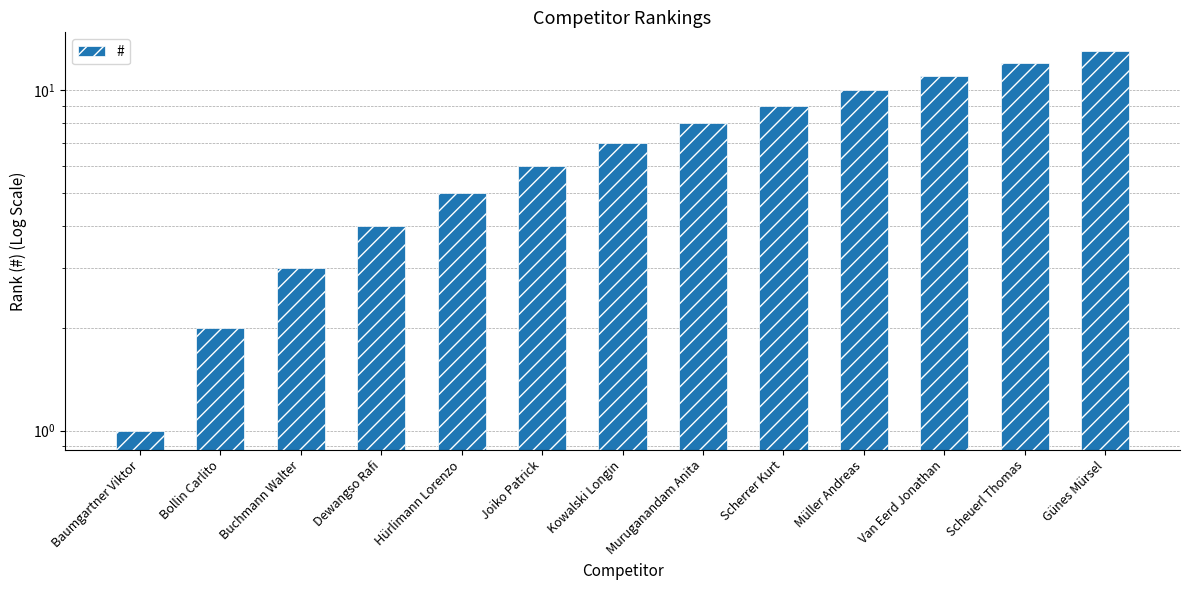

At which label does the data first exceed 7?

Muruganandam Anita